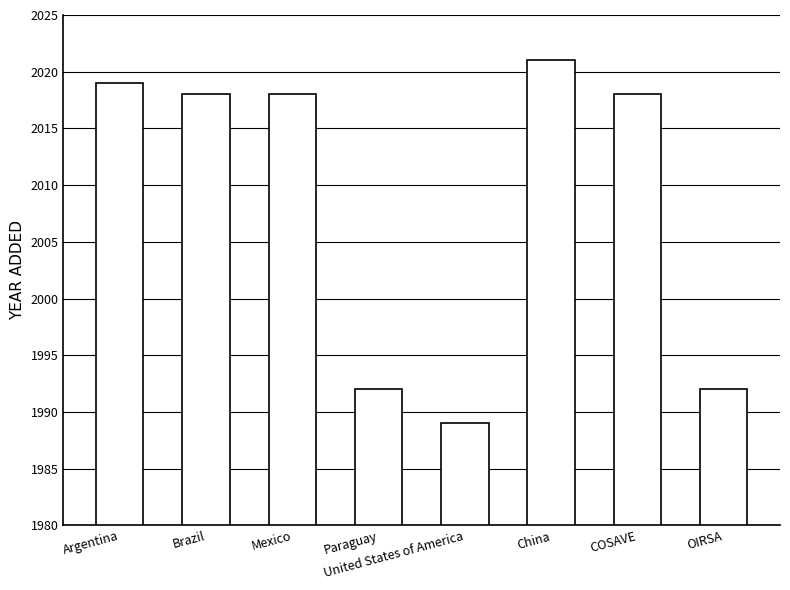

Read the value at China, to the nearest 10.

2020